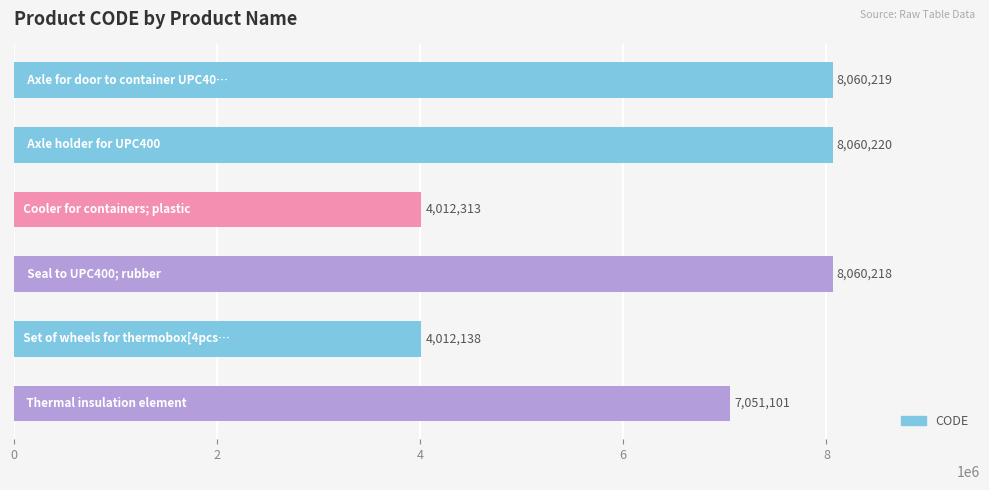

Are the bars horizontal?

Yes